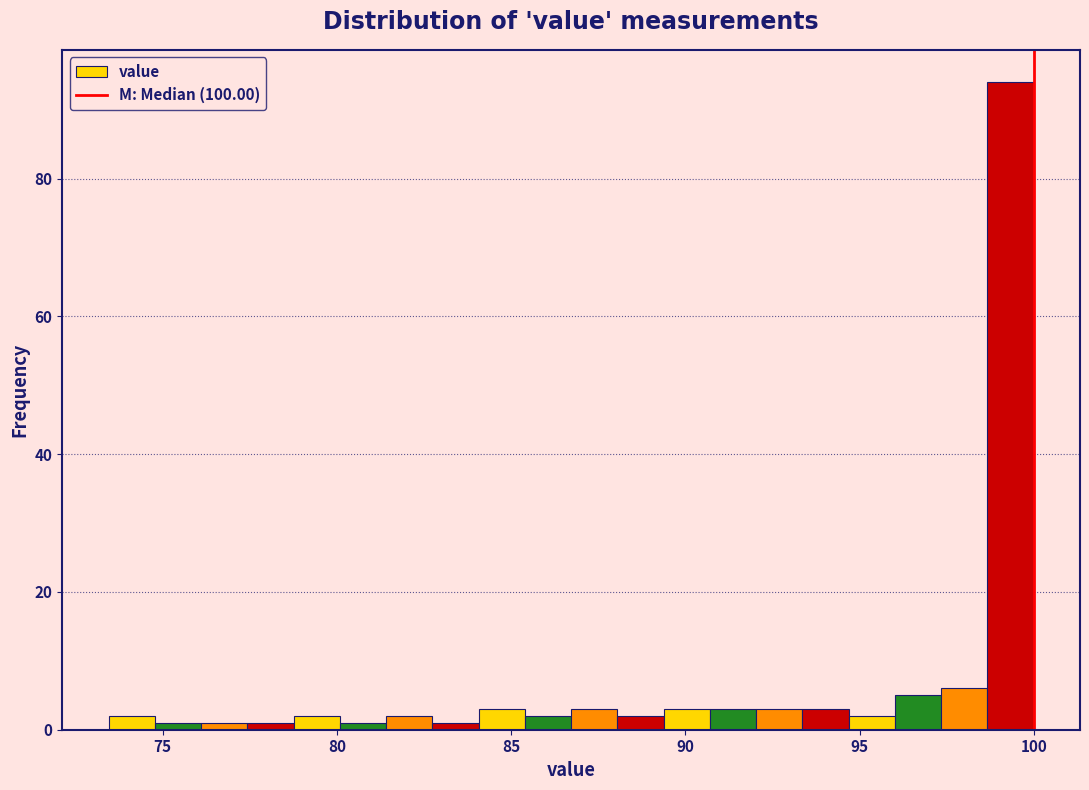

Around what value on the x-axis is the tallest bar? Give the approximate position of its centre, as read against the axis.

99.5